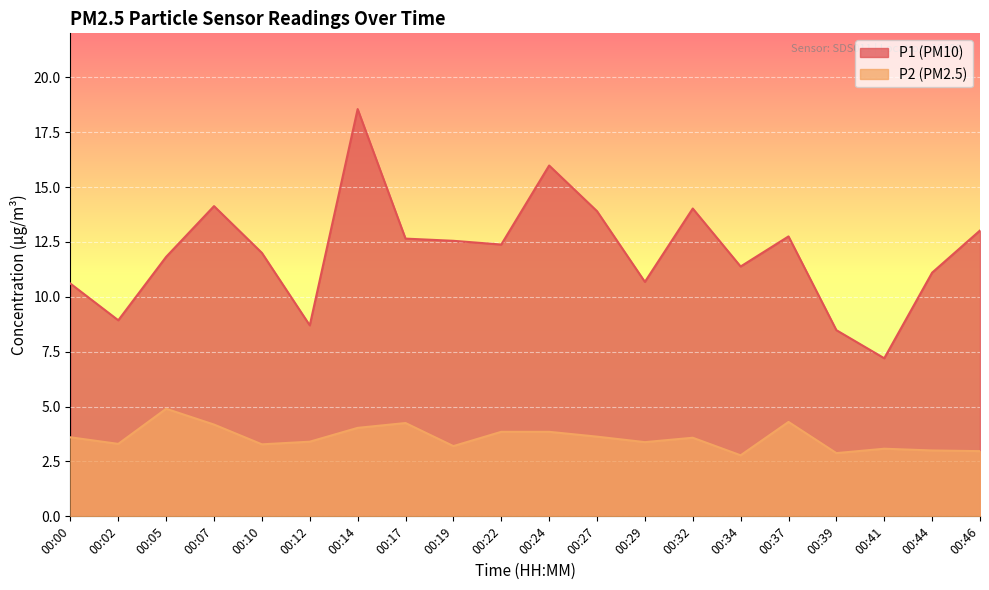

Is it true that P1 equals 6.3 at 00:00?

False